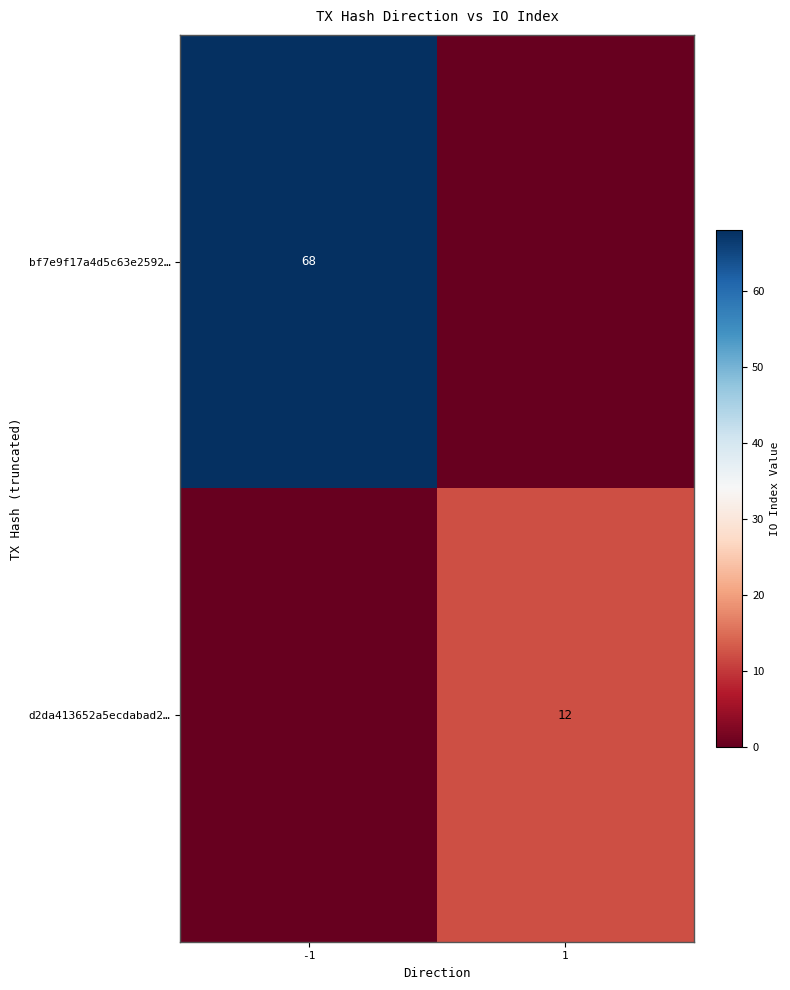

What is the maximum value shown in the chart?

68